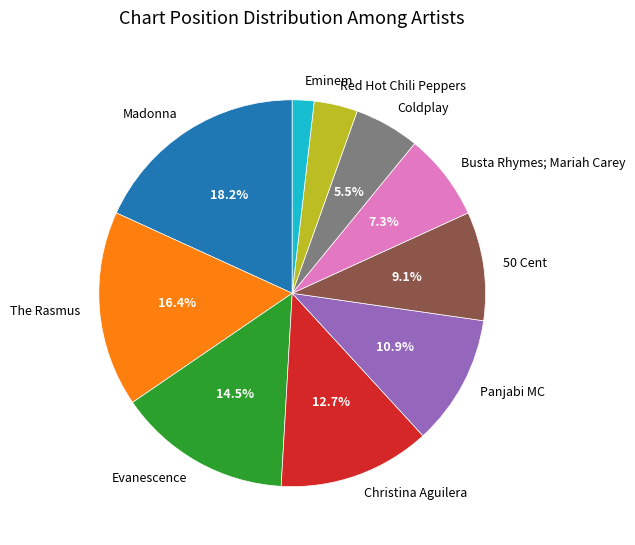

The Christina Aguilera slice represents 22% of the pie. True or false?

False